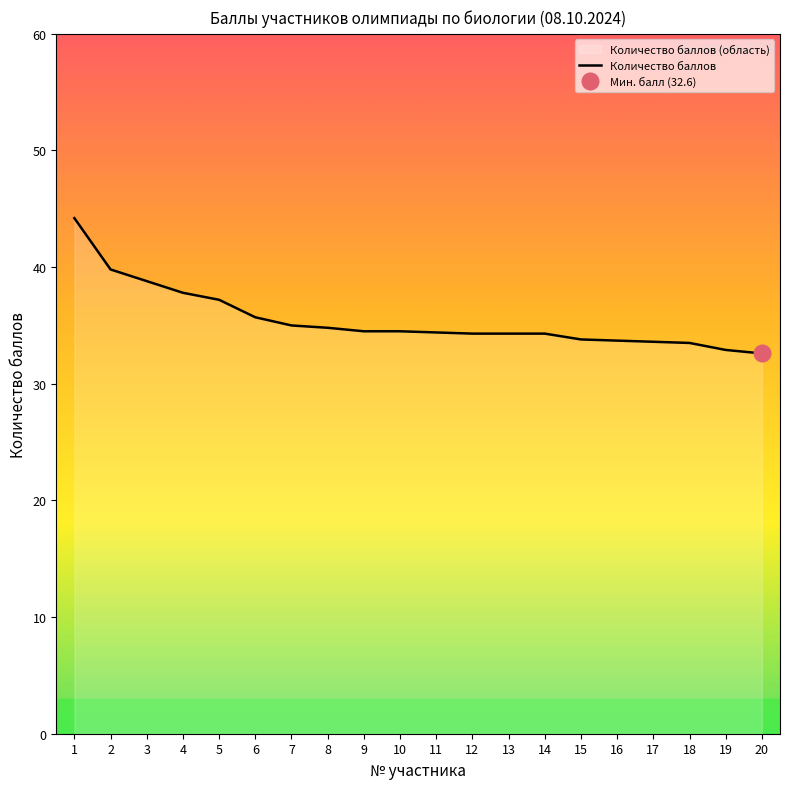

Reading left to right, extract all data points from this chart.

44.2	39.8	38.8	37.8	37.2	35.7	35.0	34.8	34.5	34.5	34.4	34.3	34.3	34.3	33.8	33.7	33.6	33.5	32.9	32.6